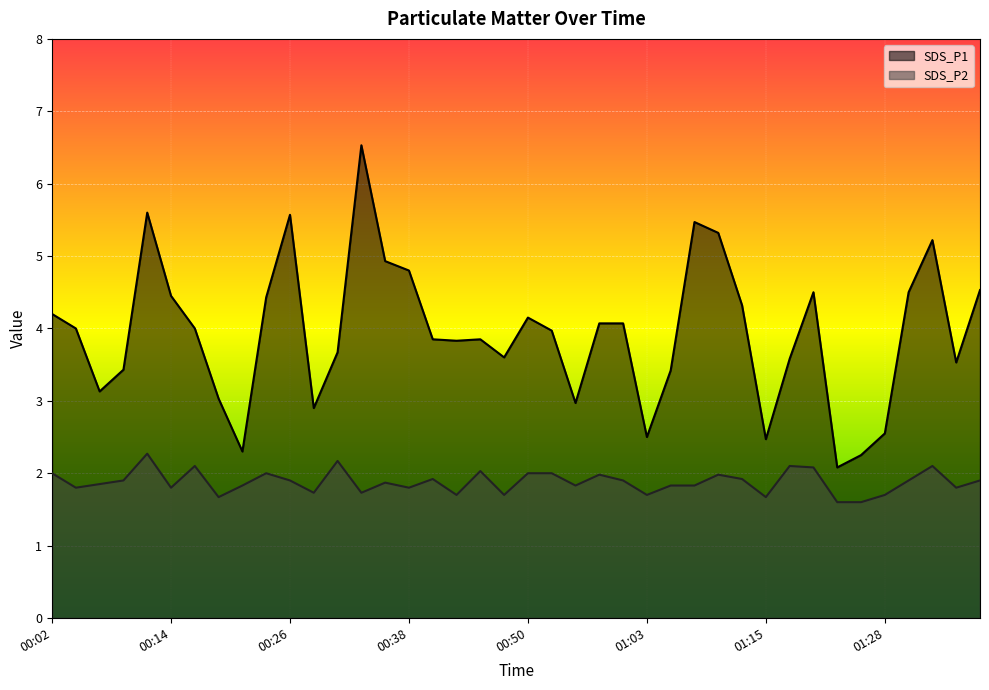

Where is SDS_P1 nearest to the value 4?

00:04